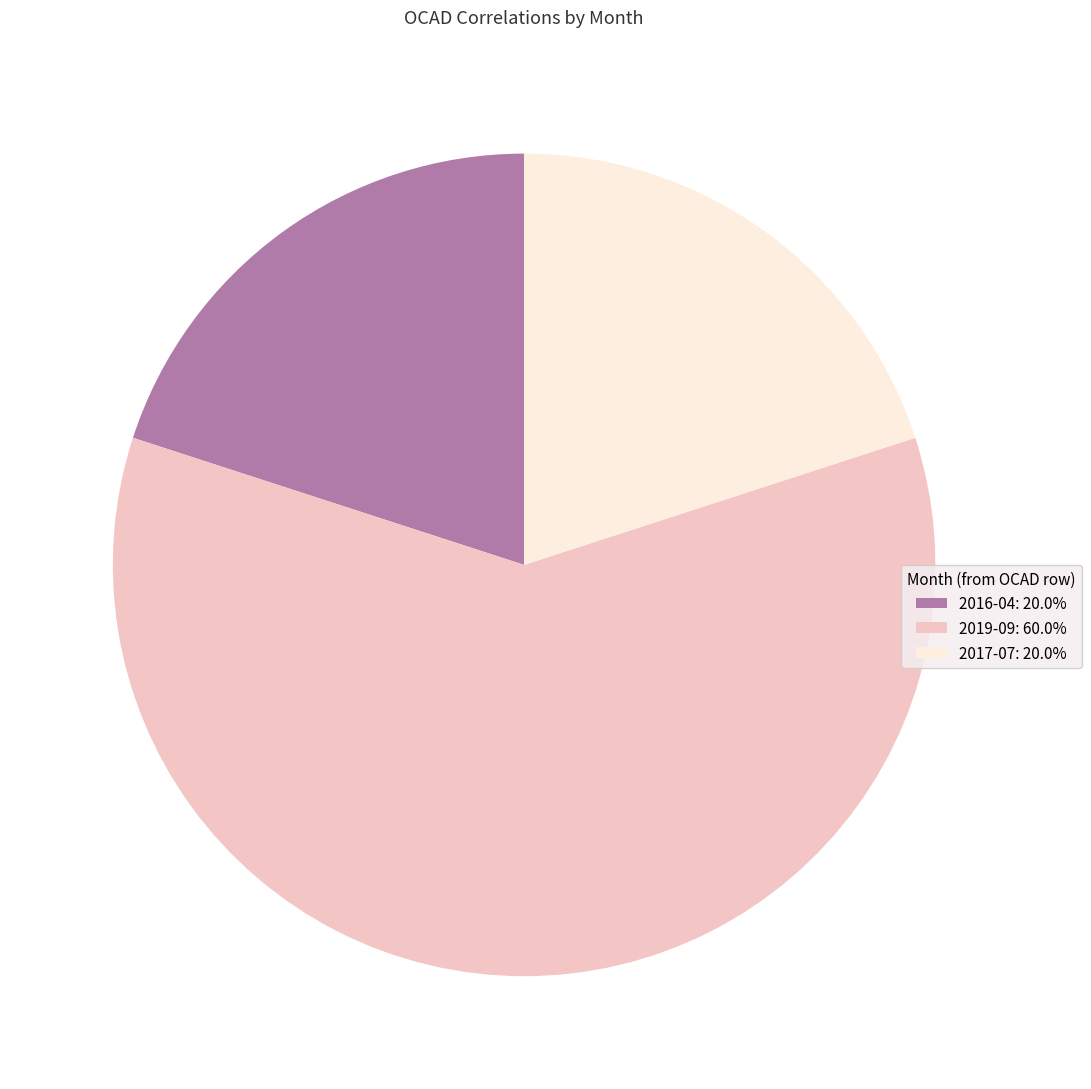

Do 2017-07: 20.0% and 2016-04: 20.0% together represent more than half of the pie?

No